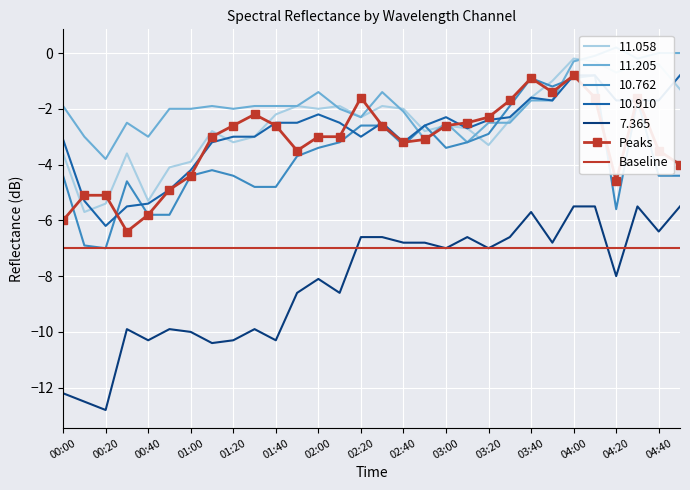

Between 00:00 and 00:50, which series saw the biggest shift?

7.365